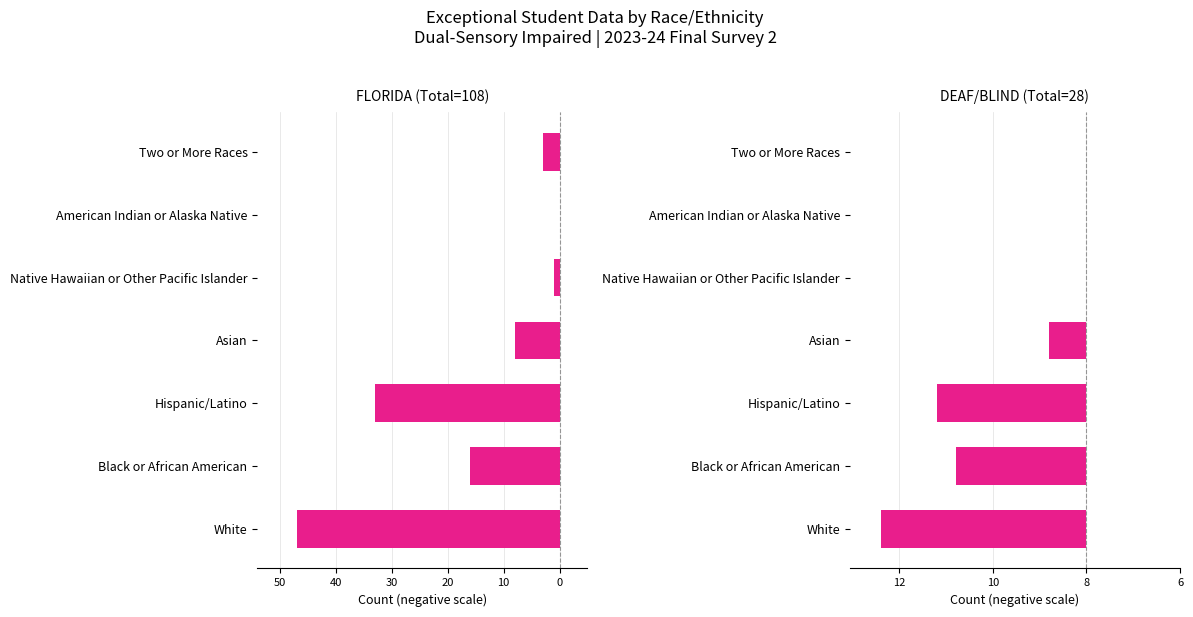

Reading left to right, extract all data points from this chart.

FLORIDA (Total=108): -47	-16	-33	-8	-1	0	-3
DEAF/BLIND (Total=28): -11	-7	-8	-2	0	0	0